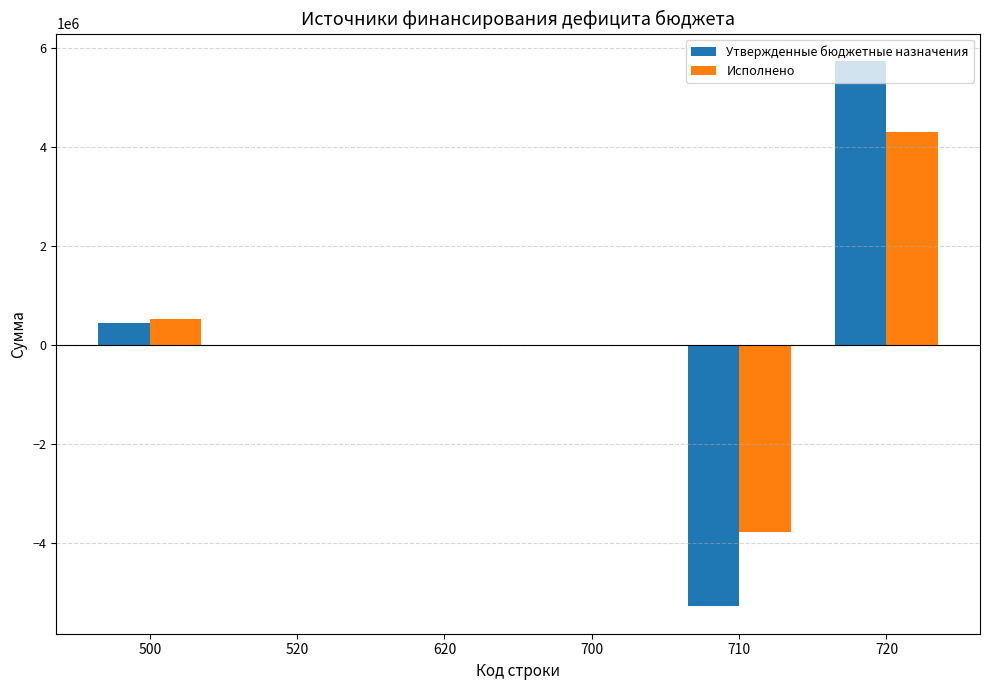

How many groups of bars are there?

6